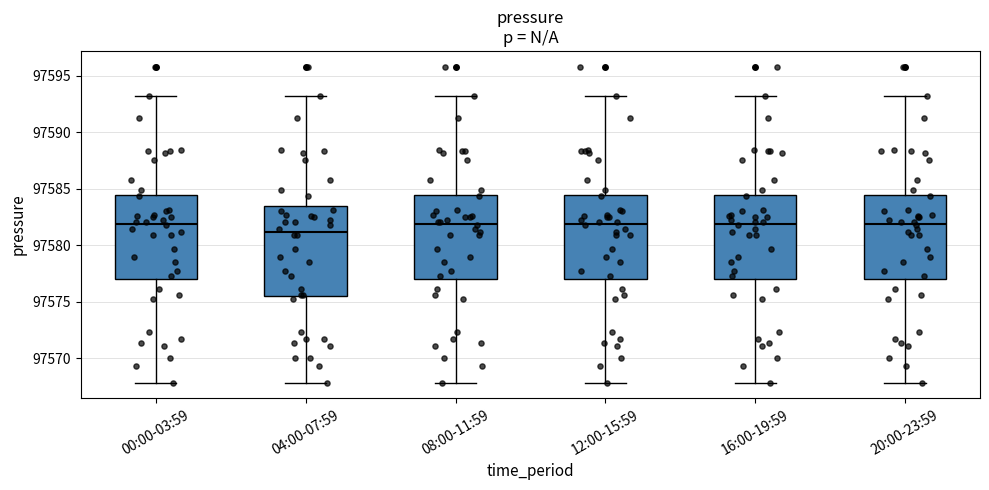

Where does the upper whisker of the box for 12:00-15:59 end on the y-axis? The values are not printed on the chart, so give them approximately, as read against the axis.

97593.0